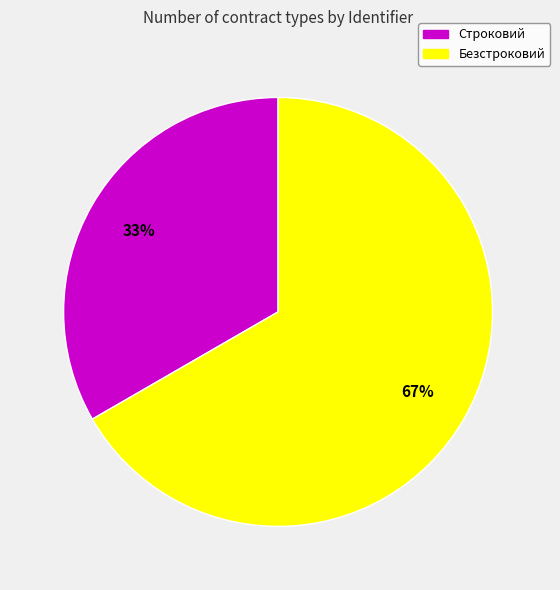

Approximately how many times larger is the value at Безстроковий compared to Строковий?

2.0